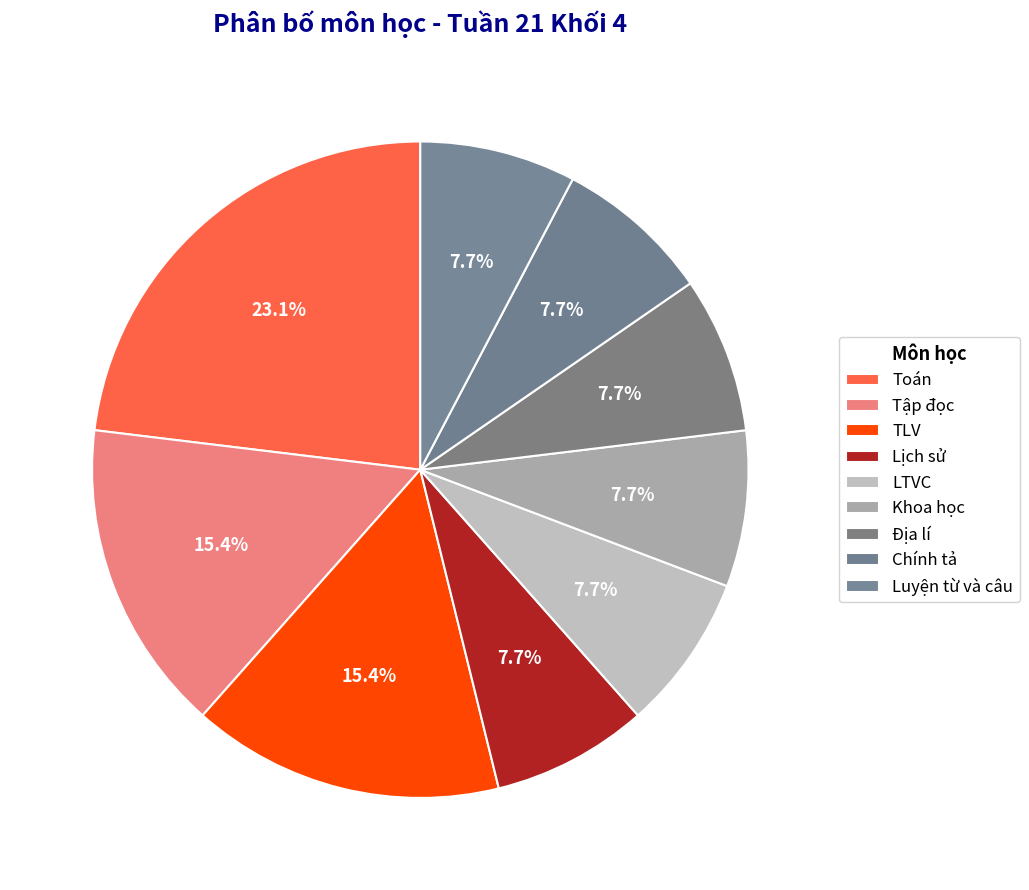

The Lịch sử slice represents 1% of the pie. True or false?

False